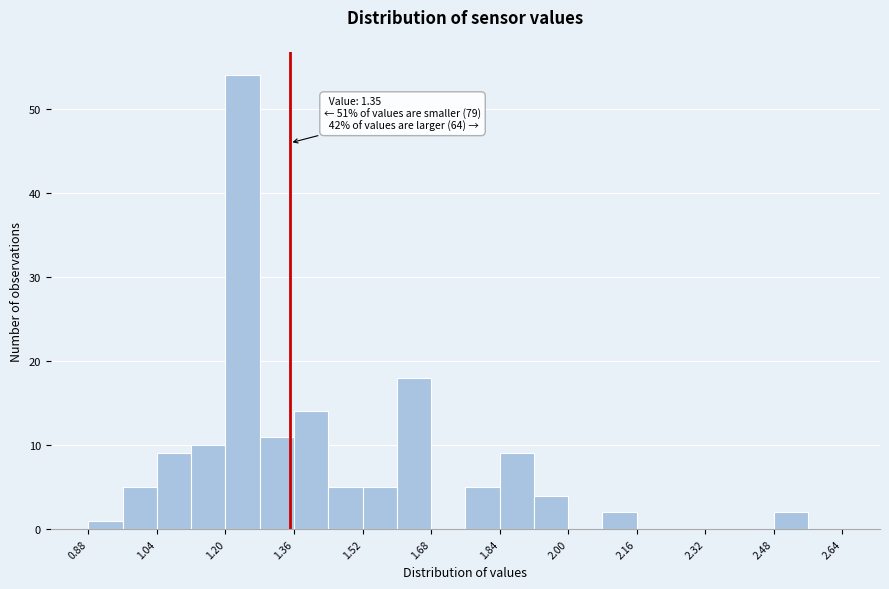

Which range on the x-axis has the tallest bar?

1.20 to 1.28